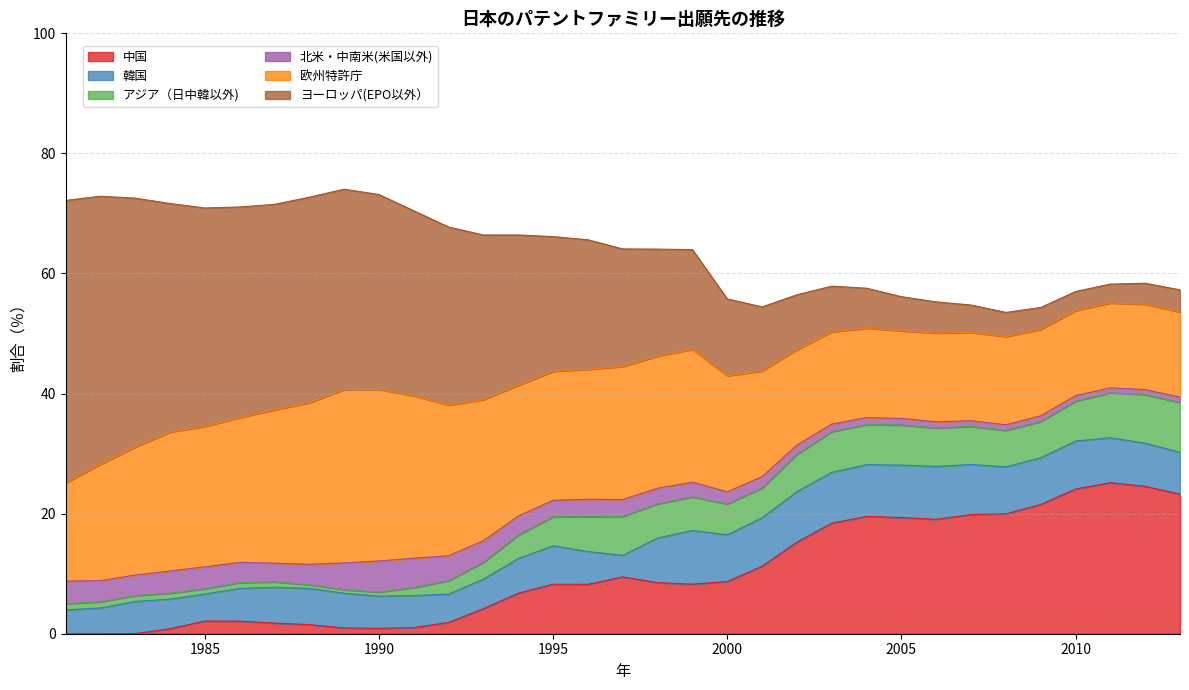

True or false: 北米・中南米(米国以外) has a value of 1.4 at 1988.

False